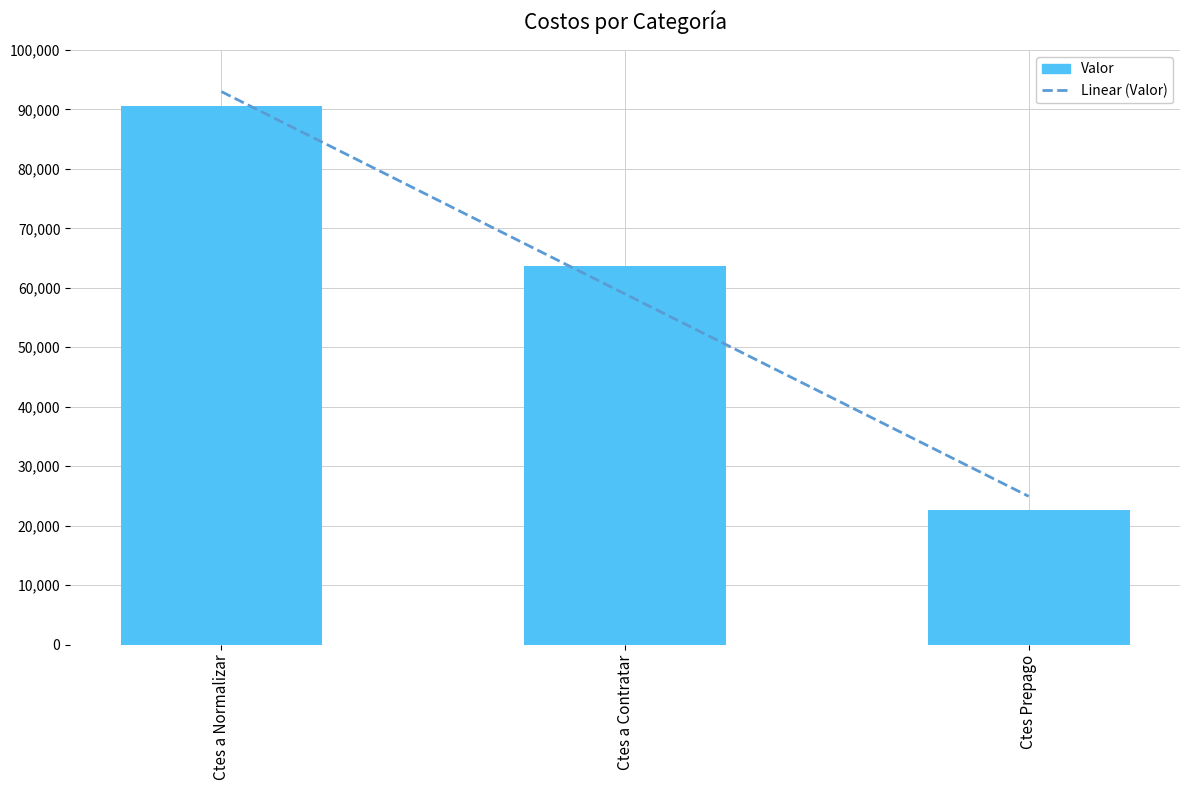

What is the change in value from Ctes a Normalizar to Ctes a Contratar?

-26968.9